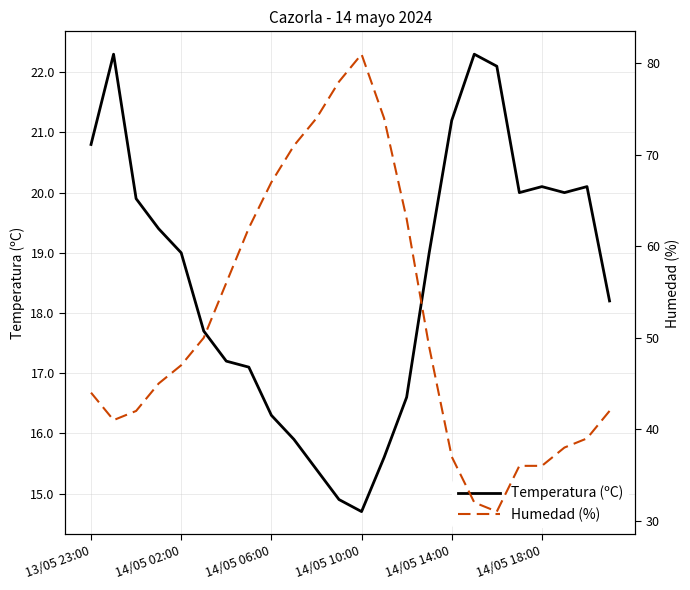

In Humedad (%), how many points are lower than both neighbors (excluding endpoints)?

2